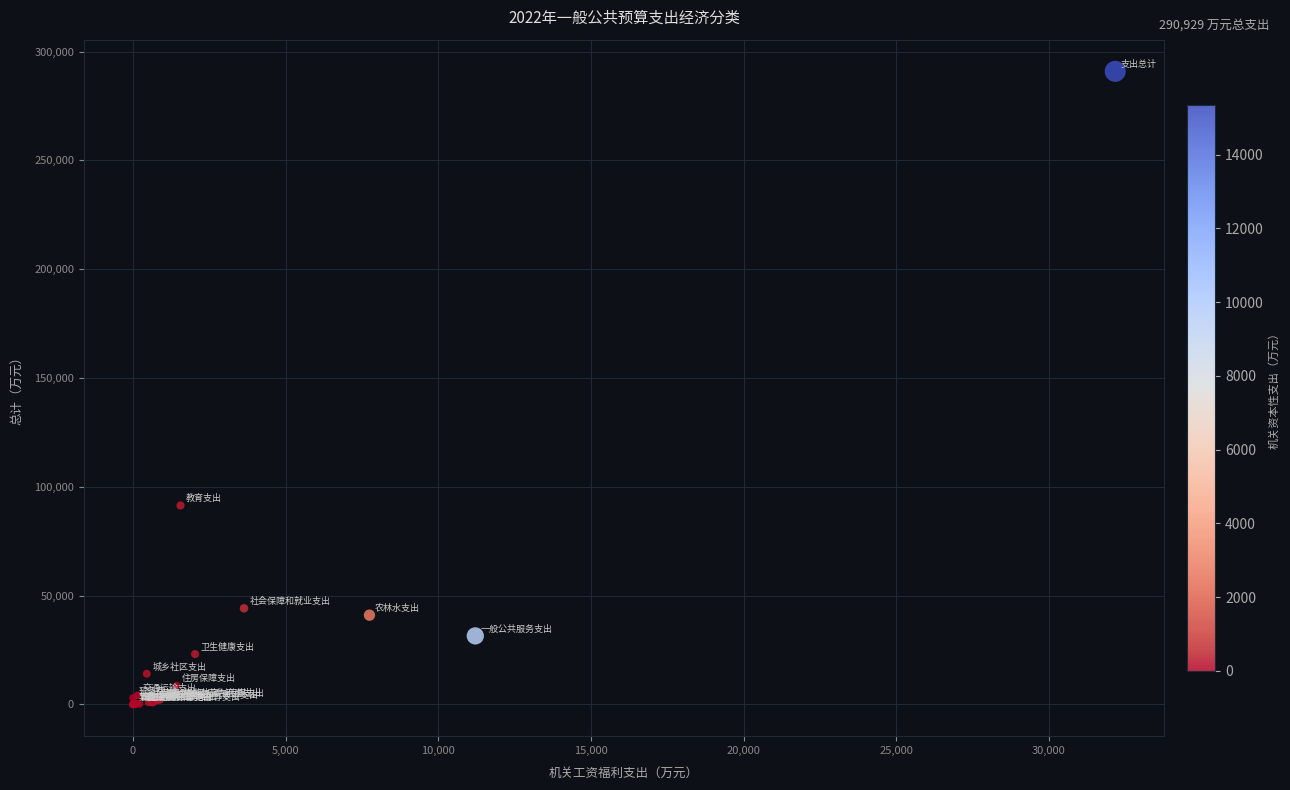

What Y value in the scatter plot is closest to 145464?

91440